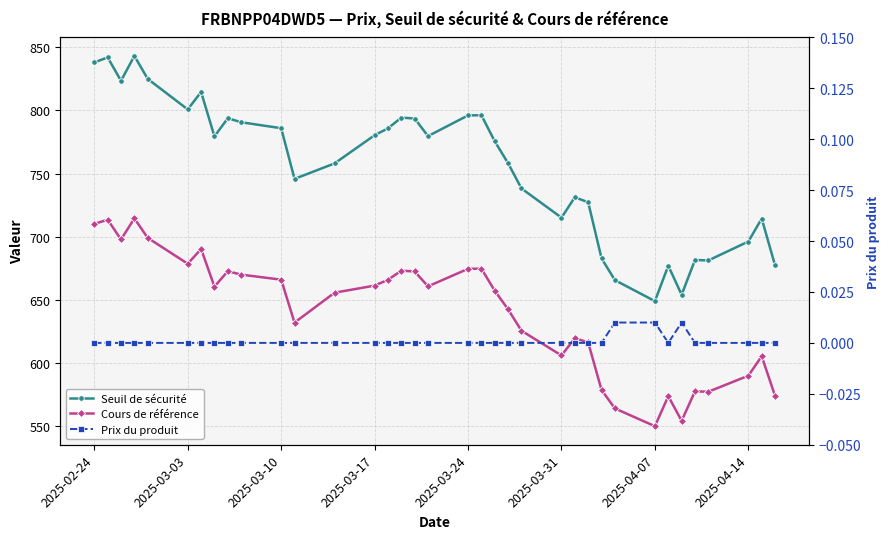

Which label corresponds to the smallest value in the chart?

2025-02-24